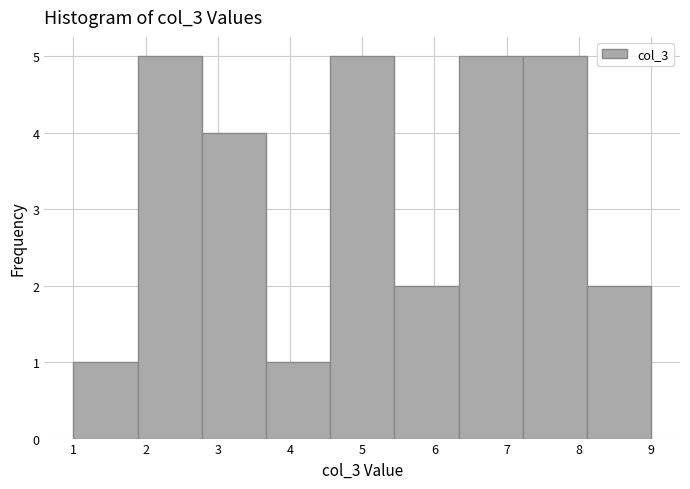

How tall is the bar that spans 1.0 to 1.9 on the x-axis? Neither the bar edges nor the heights are printed on the chart, so give them approximately, as read against the axes.

1